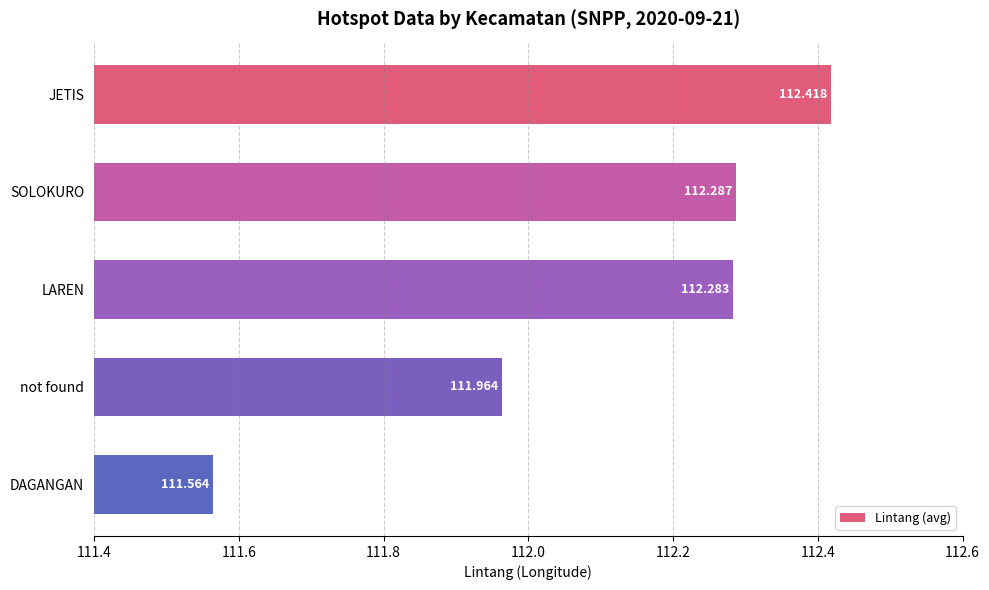

Which label corresponds to the smallest value in the chart?

DAGANGAN